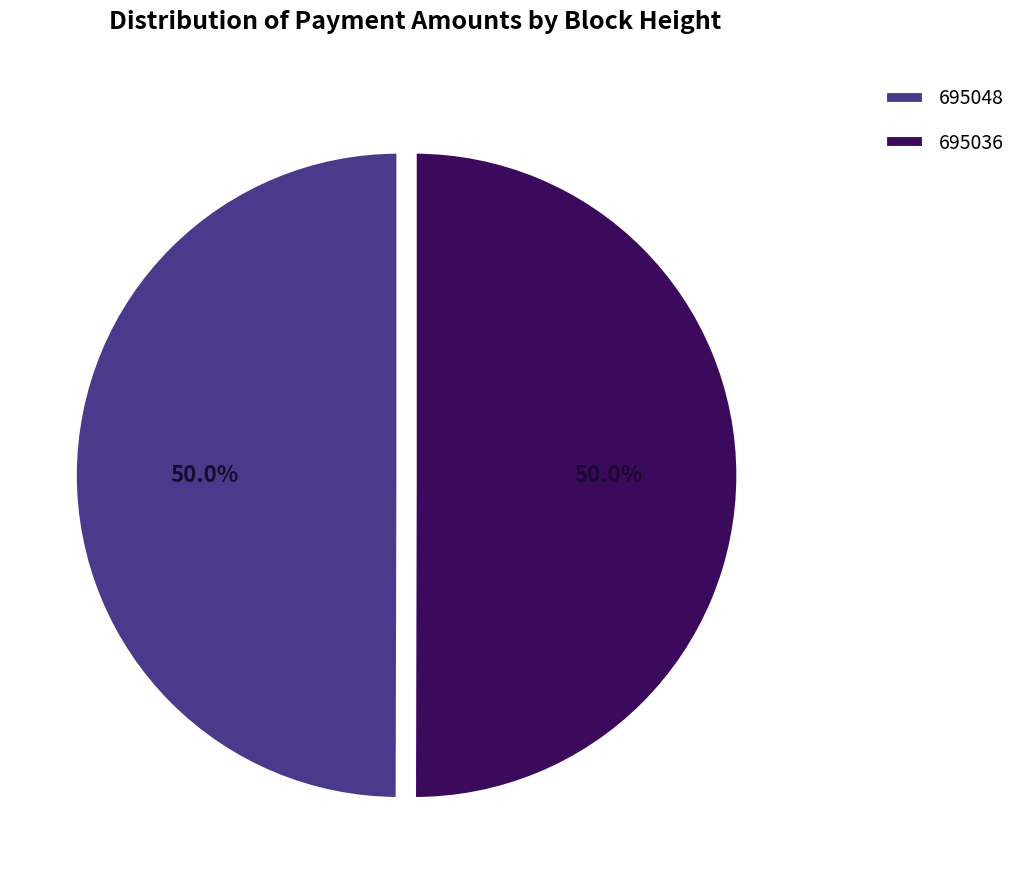

What is the ratio of the value at 695048 to the value at 695036?

1.0